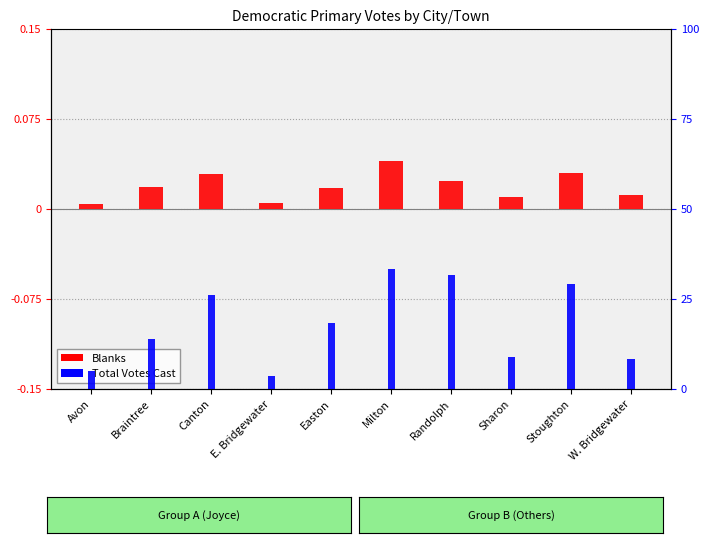

Rank the series by their average value, from lowest to highest.

Blanks, Total Votes Cast